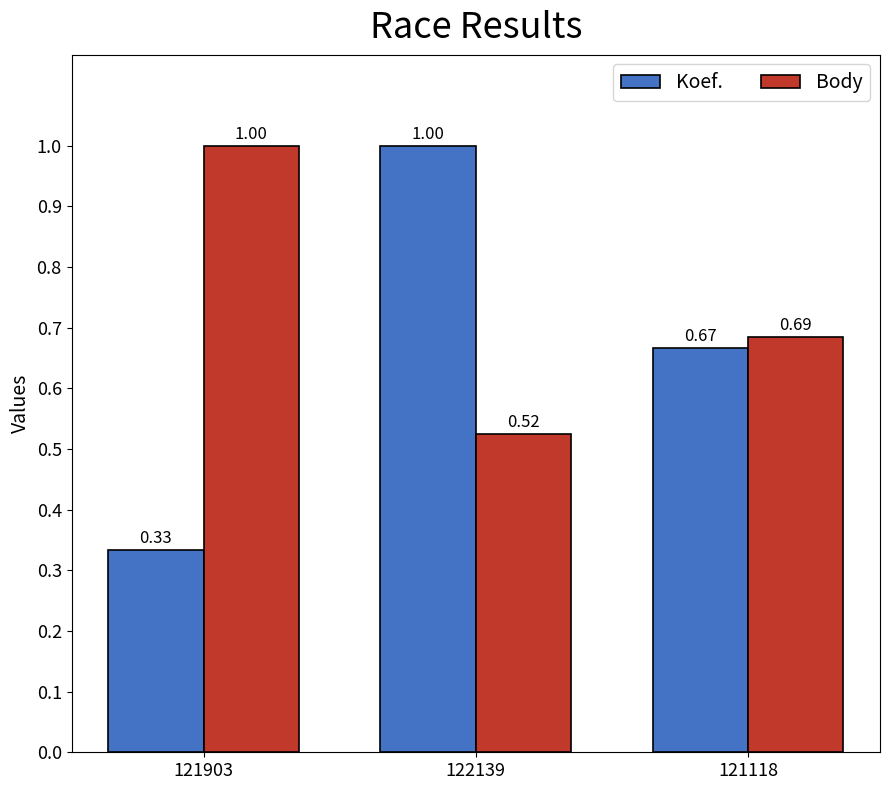

What is the value of the Koef. bar at the 2nd from the left?

1.0